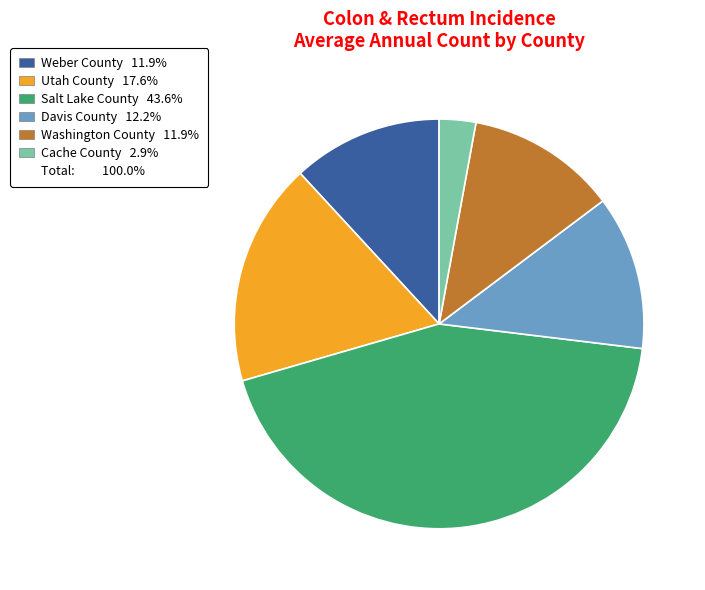

Count the number of slices in the pie.

6